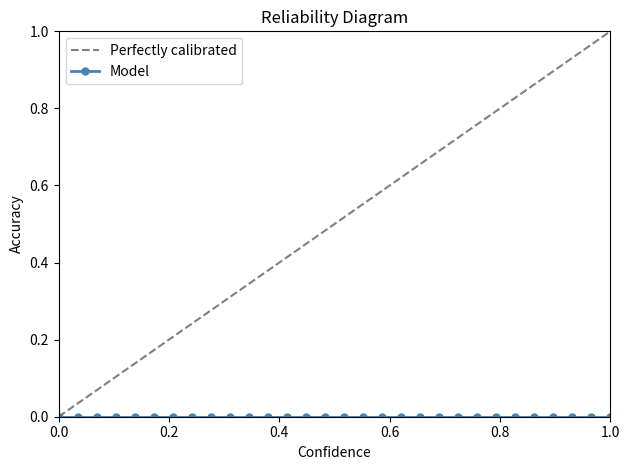

Which series has the widest spread of values?

Perfectly calibrated